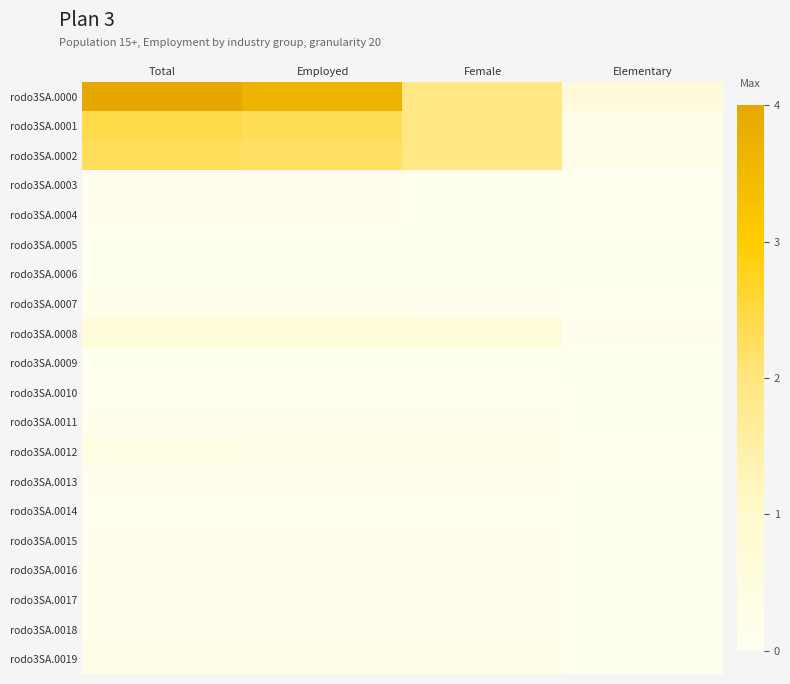

Reading left to right, extract all data points from this chart.

rodo3SA.0000: Total=4.0	Employed=3.7	Female=1.9	Elementary=0.6
rodo3SA.0001: Total=2.4	Employed=2.3	Female=1.9	Elementary=0.2
rodo3SA.0002: Total=2.3	Employed=2.2	Female=1.9	Elementary=0.2
rodo3SA.0003: Total=0.1	Employed=0.1	Female=0.0	Elementary=0.0
rodo3SA.0004: Total=0.1	Employed=0.1	Female=0.0	Elementary=0.0
rodo3SA.0005: Total=0.0	Employed=0.0	Female=0.0	Elementary=0.0
rodo3SA.0006: Total=0.0	Employed=0.0	Female=0.0	Elementary=0.0
rodo3SA.0007: Total=0.1	Employed=0.1	Female=0.1	Elementary=0.0
rodo3SA.0008: Total=0.6	Employed=0.6	Female=0.6	Elementary=0.1
rodo3SA.0009: Total=0.0	Employed=0.0	Female=0.0	Elementary=0.0
rodo3SA.0010: Total=0.0	Employed=0.0	Female=0.0	Elementary=0.0
rodo3SA.0011: Total=0.1	Employed=0.1	Female=0.1	Elementary=0.0
rodo3SA.0012: Total=0.3	Employed=0.3	Female=0.3	Elementary=0.0
rodo3SA.0013: Total=0.0	Employed=0.0	Female=0.0	Elementary=0.0
rodo3SA.0014: Total=0.0	Employed=0.0	Female=0.0	Elementary=0.0
rodo3SA.0015: Total=0.1	Employed=0.1	Female=0.0	Elementary=0.0
rodo3SA.0016: Total=0.1	Employed=0.1	Female=0.1	Elementary=0.0
rodo3SA.0017: Total=0.1	Employed=0.1	Female=0.1	Elementary=0.0
rodo3SA.0018: Total=0.1	Employed=0.1	Female=0.1	Elementary=0.0
rodo3SA.0019: Total=0.2	Employed=0.2	Female=0.2	Elementary=0.0